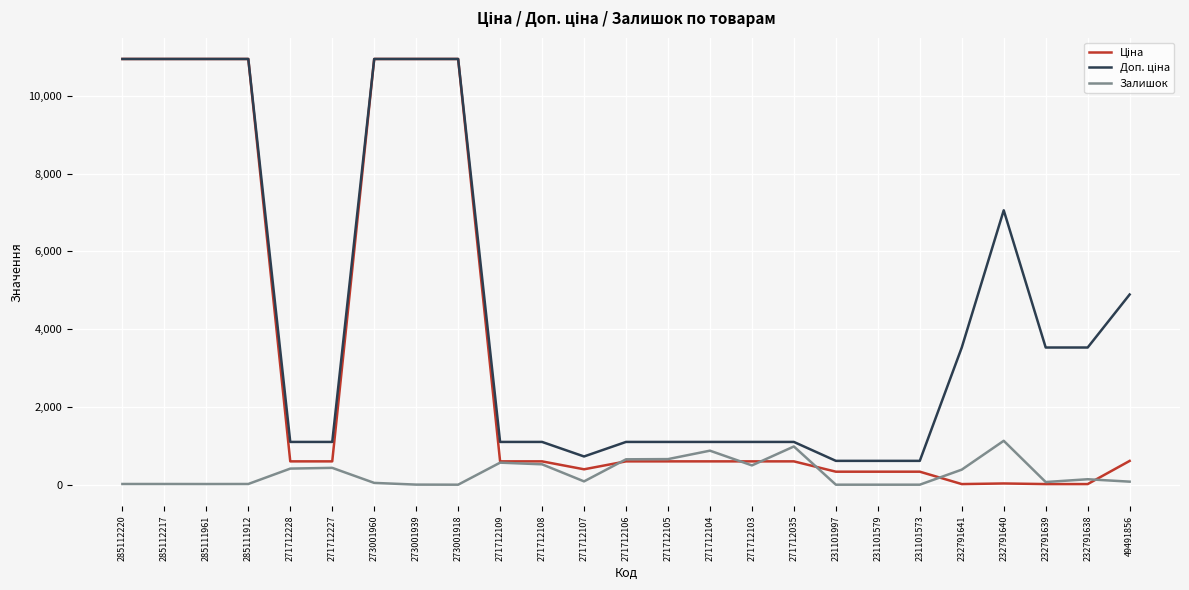

What is the greatest value displayed?

10952.0